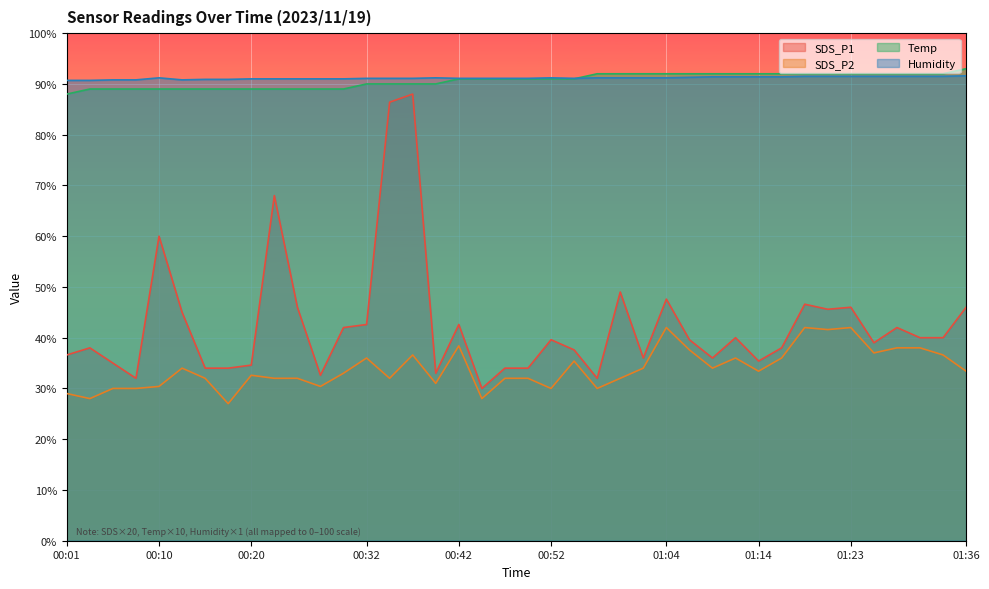

What is the difference between the second highest and second lowest values in the SDS_P2 series?

14.0